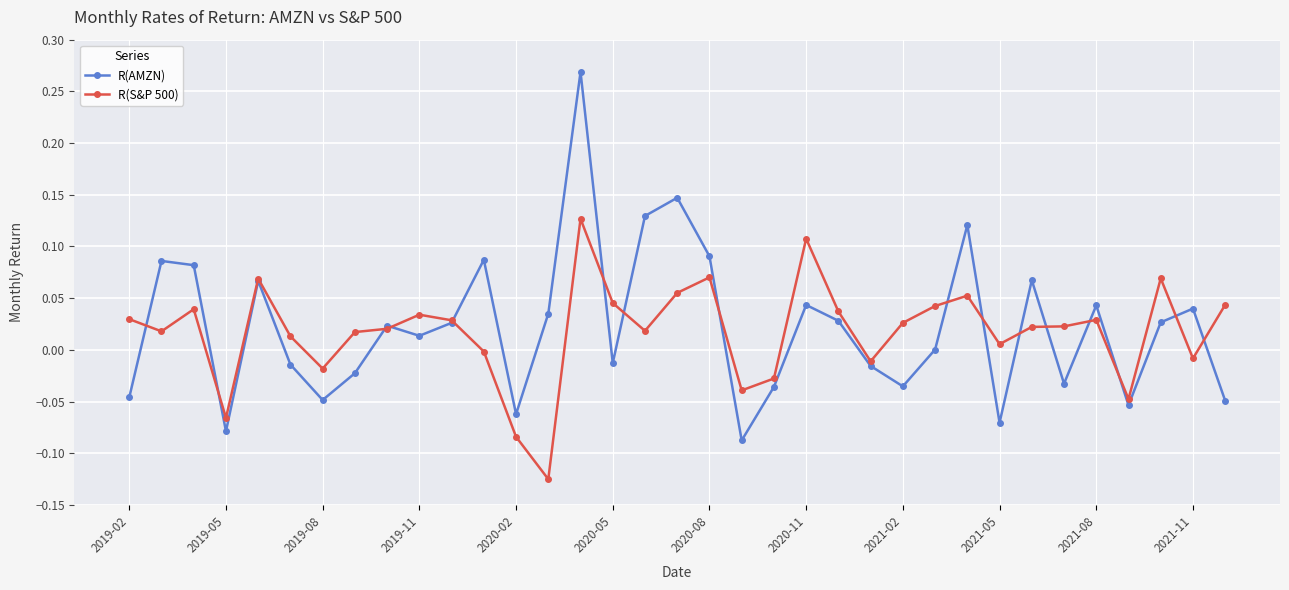

After their last crossing, which series has the higher values: R(AMZN) or R(S&P 500)?

R(S&P 500)